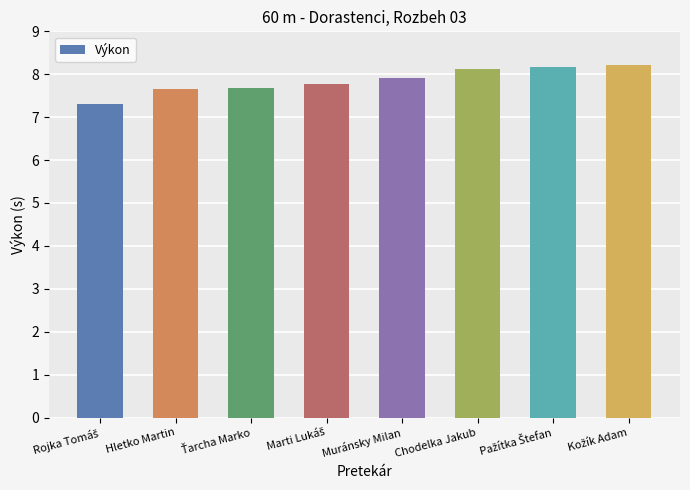

What is the minimum value shown in the chart?

7.3